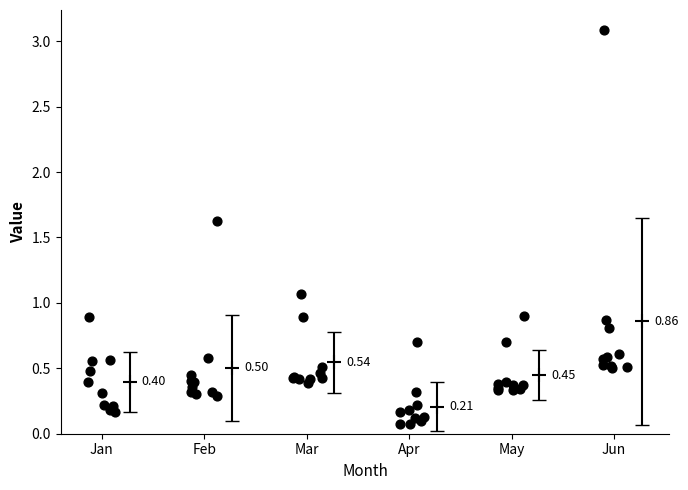

Which has a higher value, 6 or 9?

6